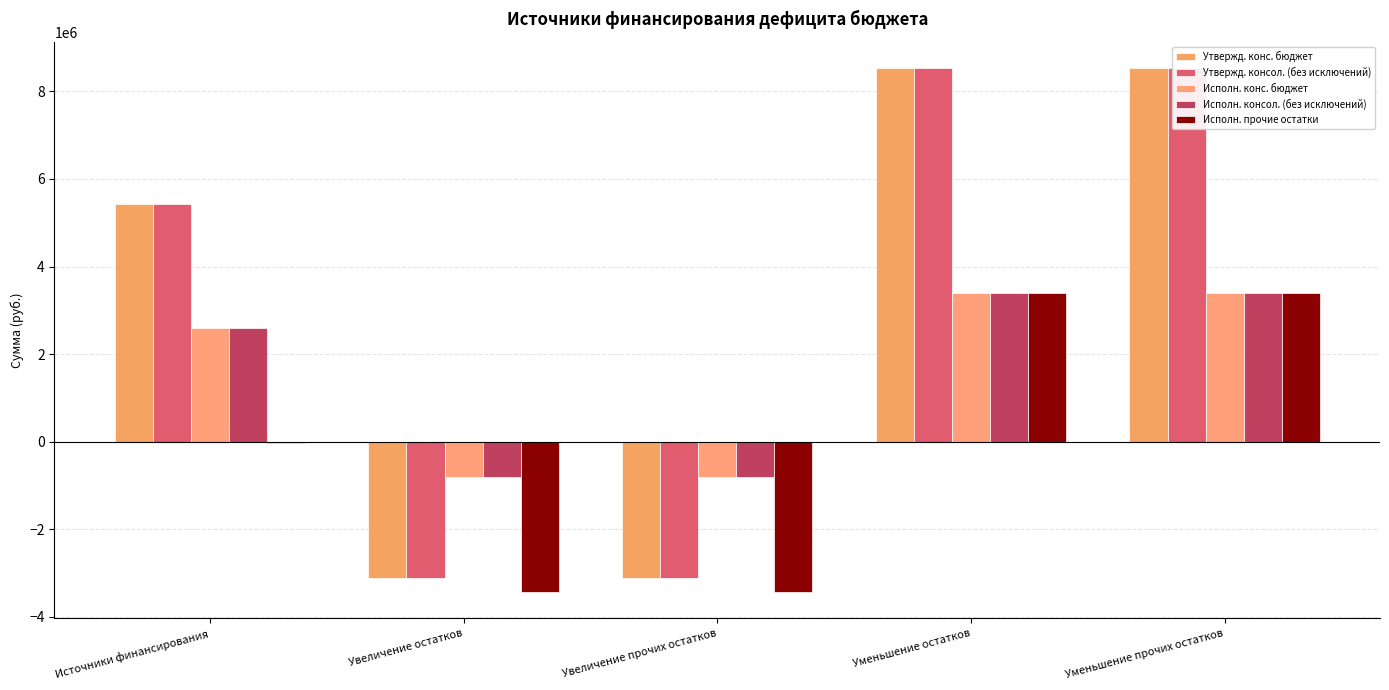

Is the value of Исполн. конс. бюджет at Увеличение остатков greater than the value of Исполн. прочие остатки at Увеличение прочих остатков?

Yes